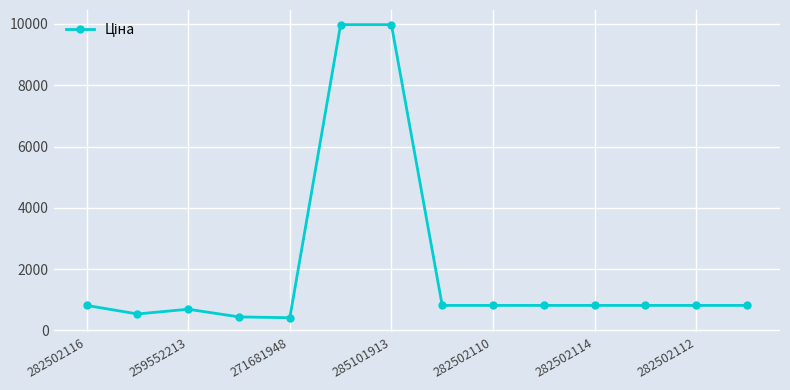

What is the difference between the maximum and second lowest values?

9531.9